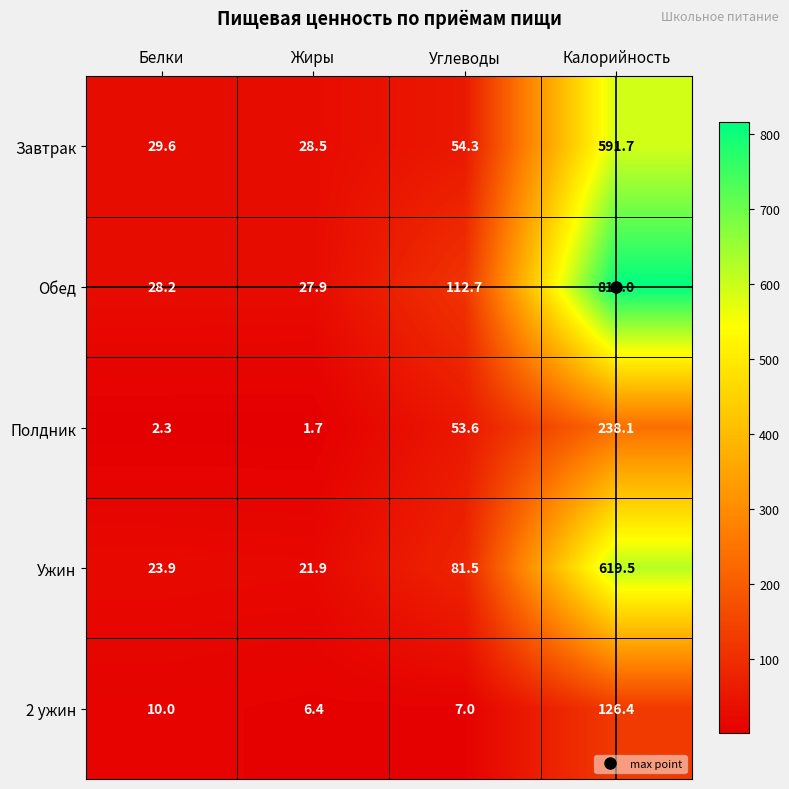

True or false: Завтрак has a value of 54.3 at Углеводы.

True